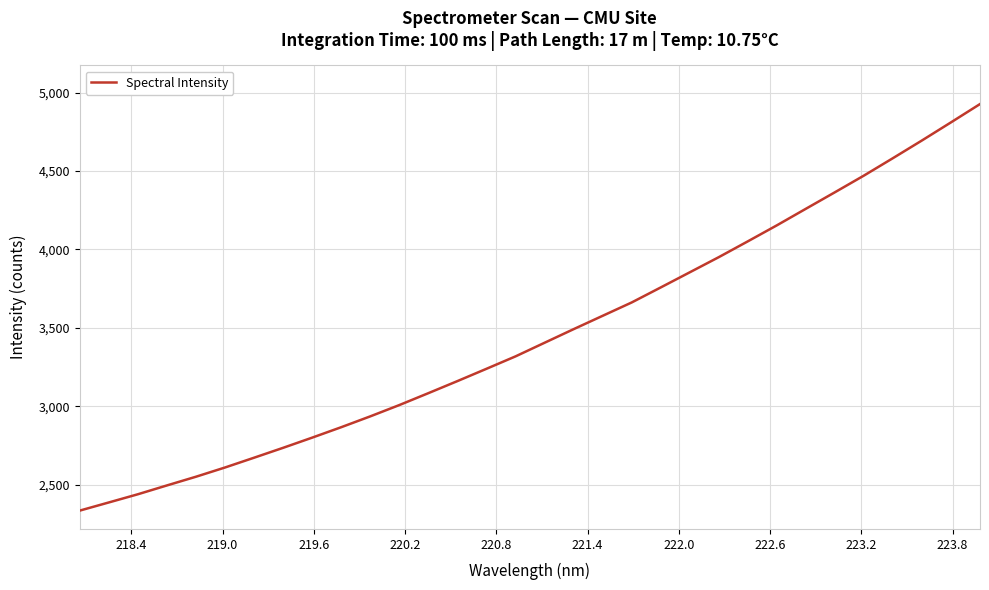

What is the maximum value shown in the chart?

4927.2